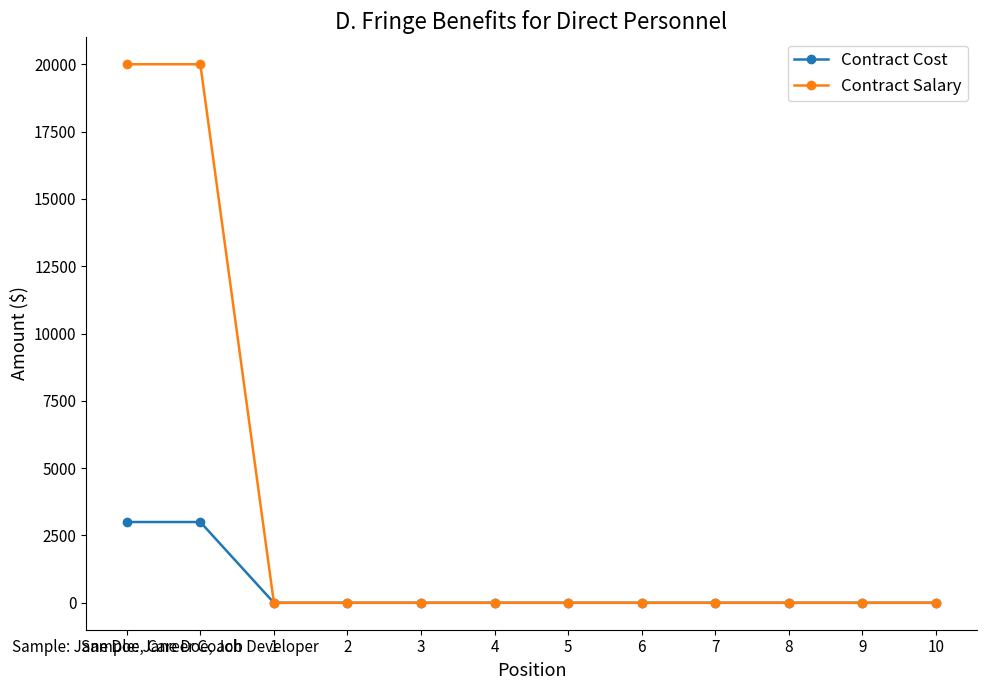

Is the value of Contract Cost at Sample: Jane Doe, Job Developer greater than the value of Contract Salary at 6?

Yes